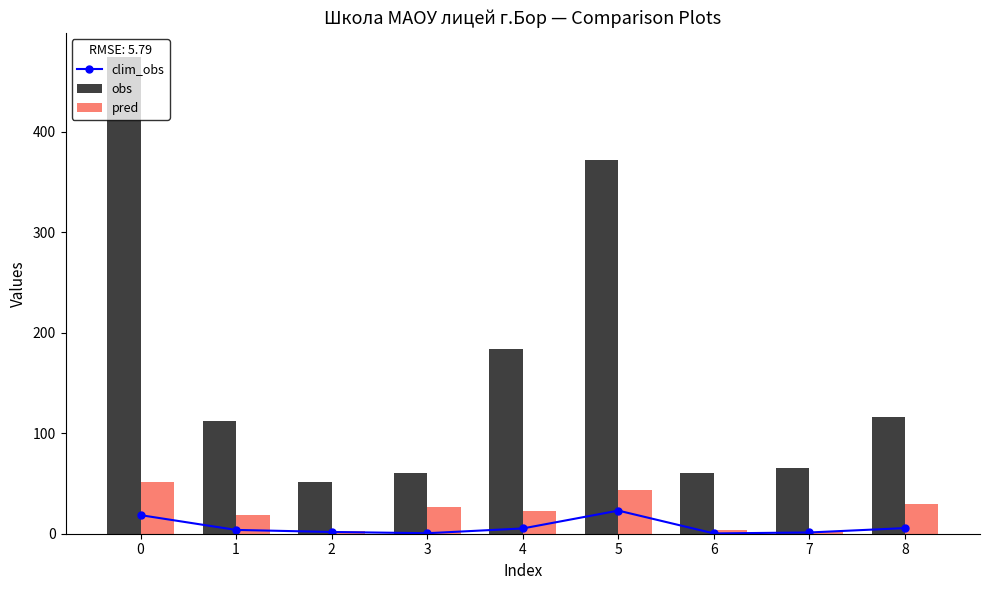

What are all the series names shown in the legend?

clim_obs, obs, pred